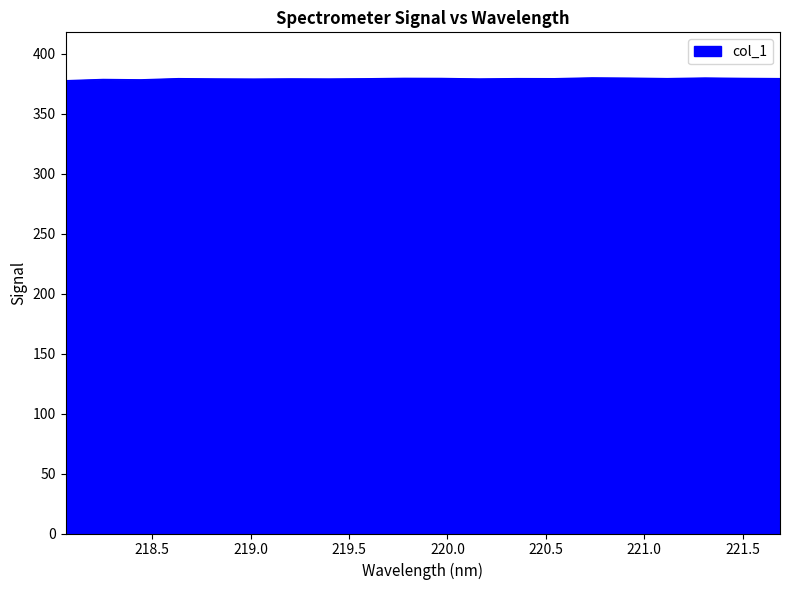

What is the difference between the maximum and second lowest values?

1.6